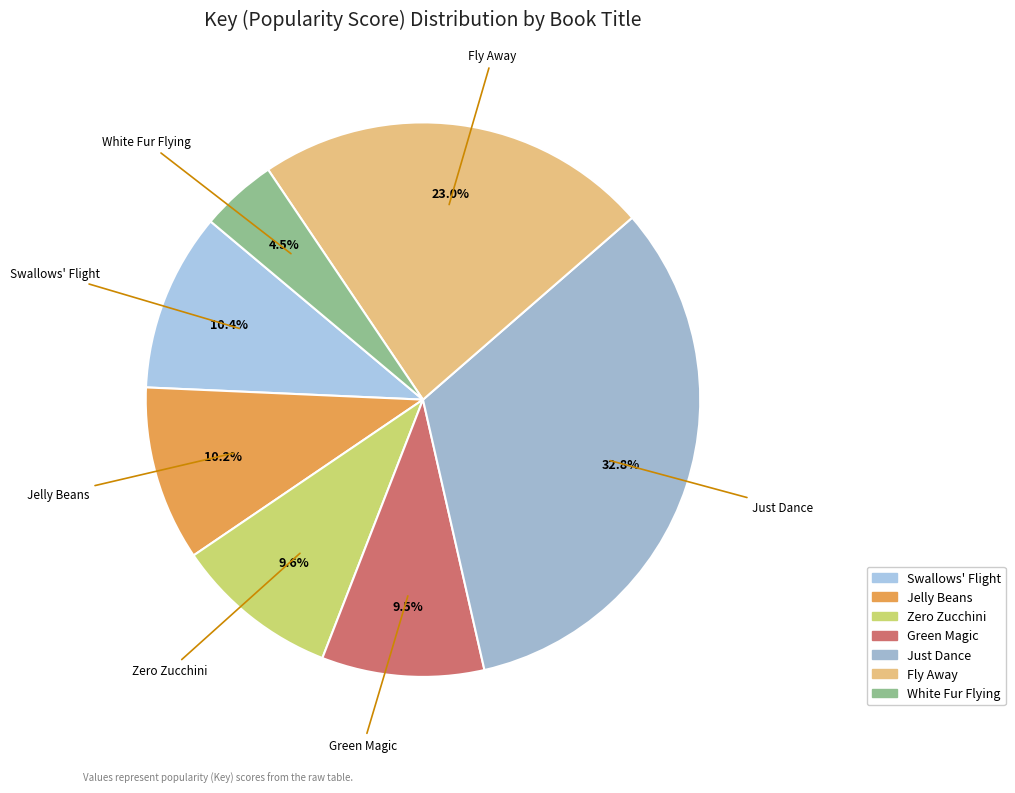

Which category has the smallest portion of the pie?

White Fur Flying